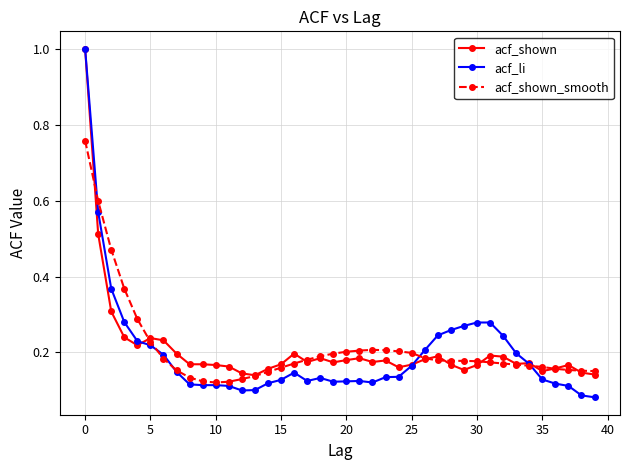

True or false: acf_li has more than 1 points higher than both neighbors.

True